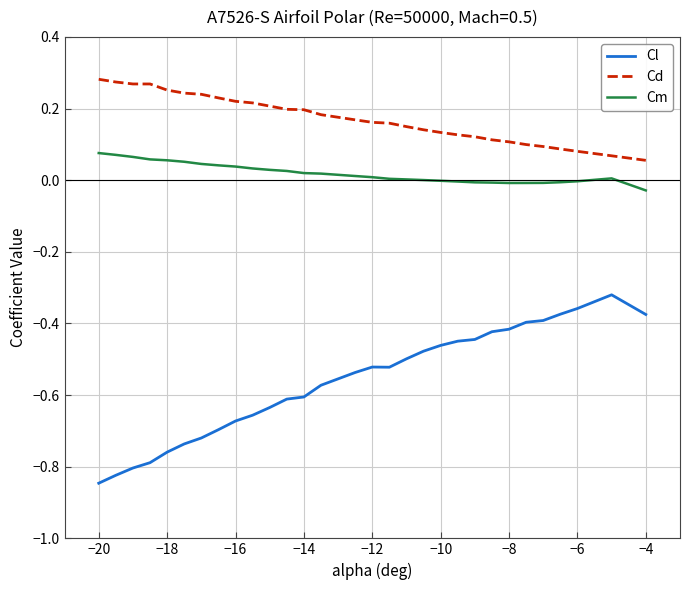

List the series in order of their overall mean, lowest first.

Cl, Cm, Cd